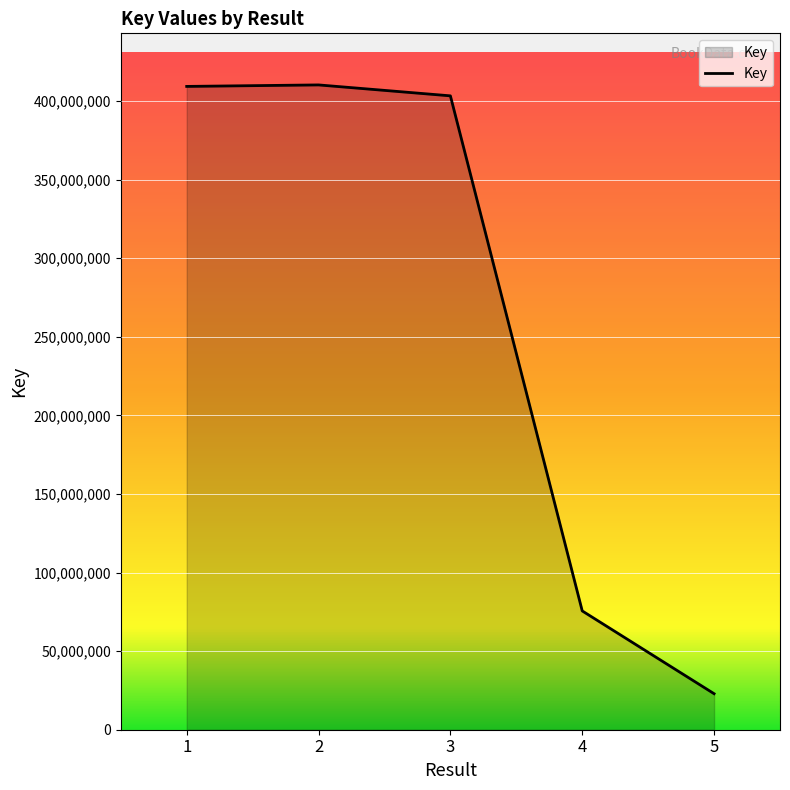

How many distinct data groups are displayed?

1